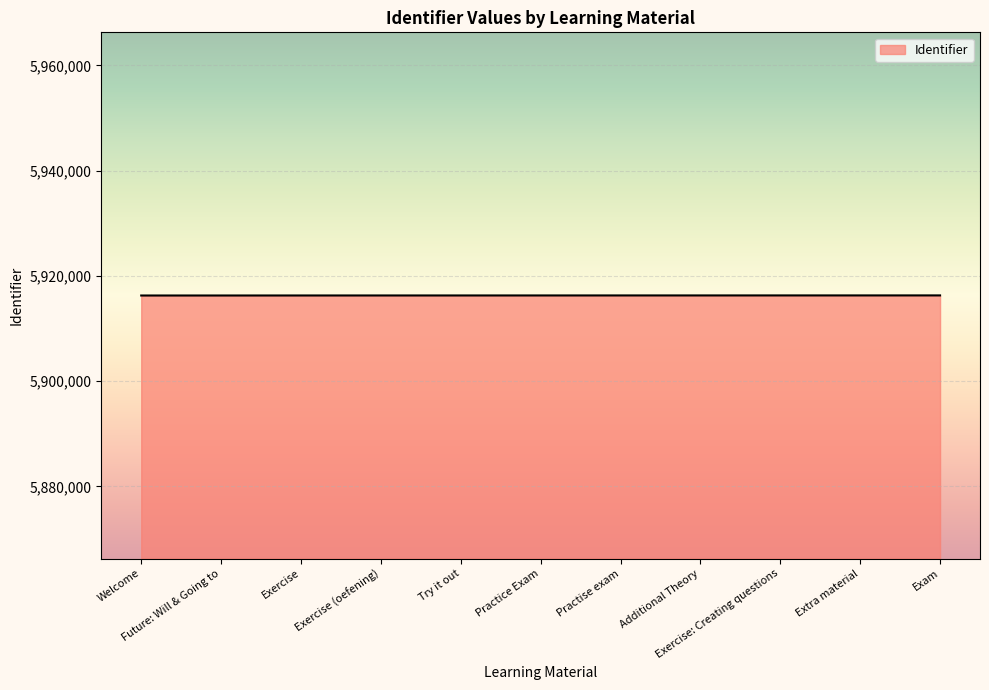

What is the smallest value displayed?

5916274